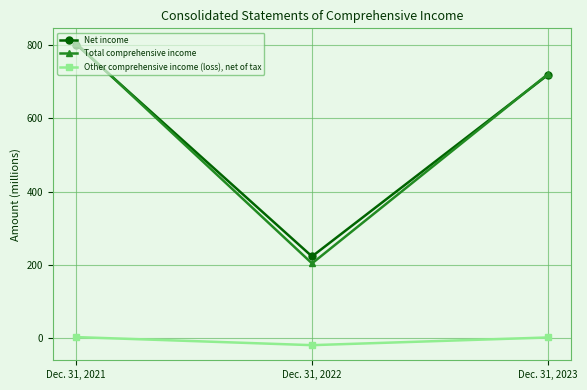

The value of Total comprehensive income at Dec. 31, 2022 is 204. True or false?

True